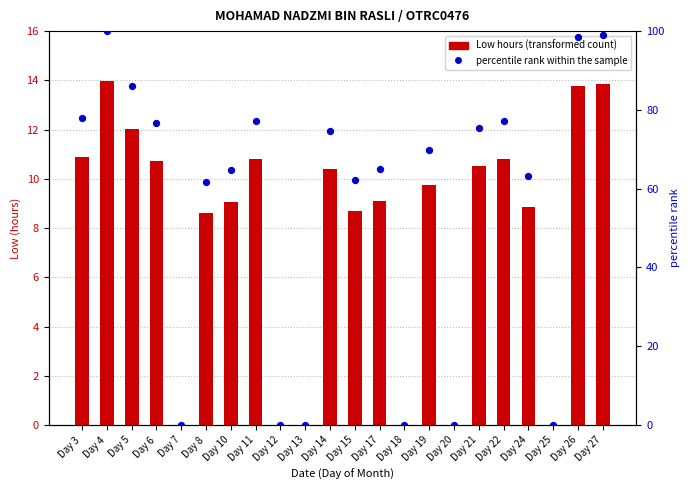

Which series contains the highest Y value?

percentile rank within the sample